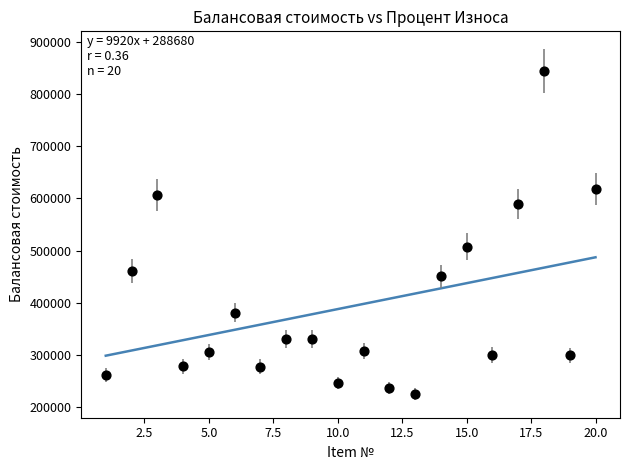

What Y value in the scatter plot is closest to 534335?

507600